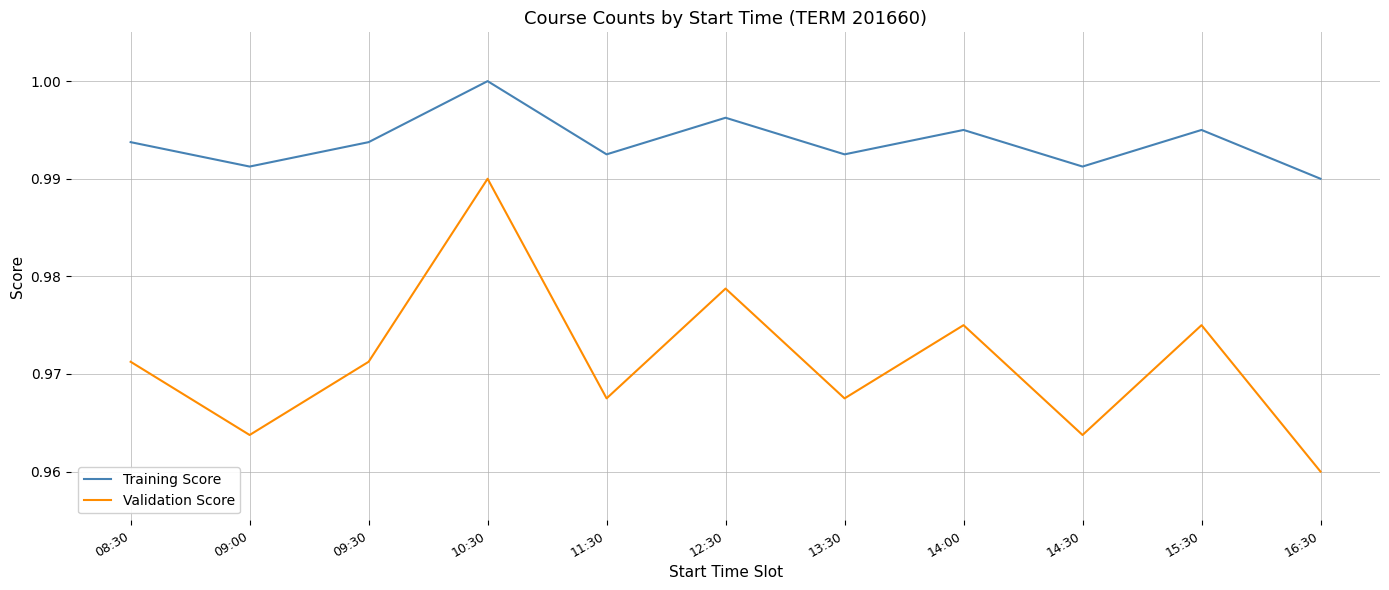

Rank the series by their average value, from lowest to highest.

Validation Score, Training Score